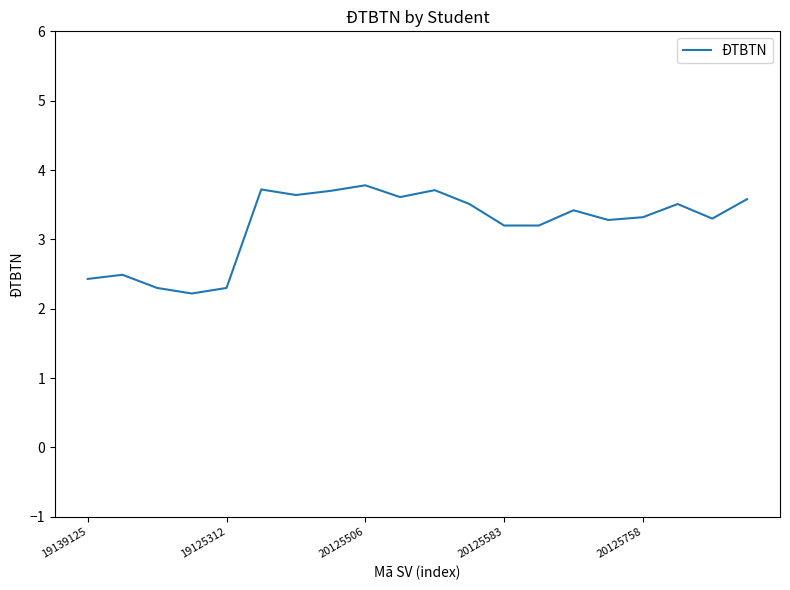

What is the smallest value displayed?

2.2